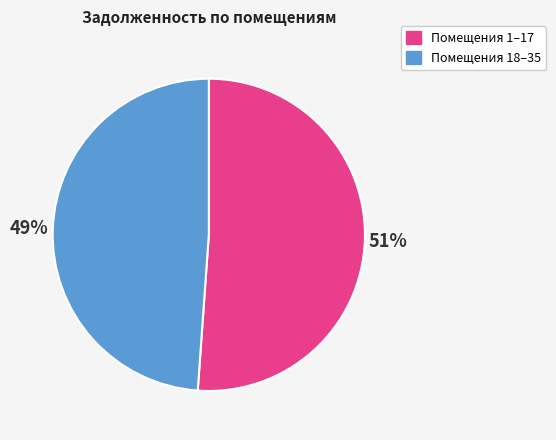

To the nearest percent, what is the average slice percentage?

50%